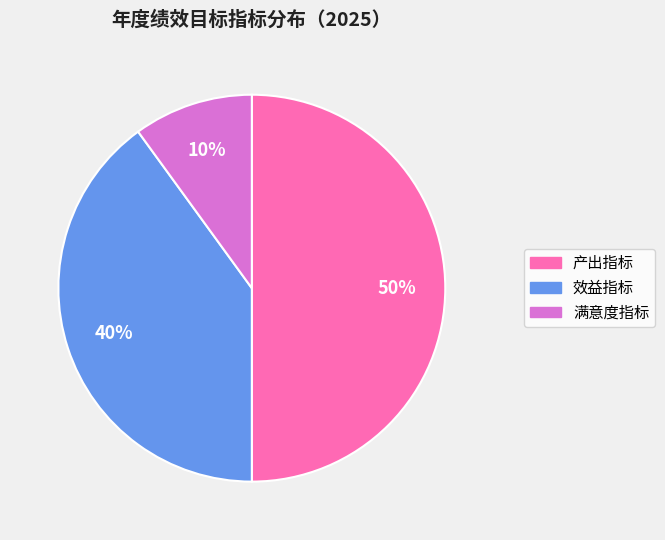

How many slices are in this pie chart?

3